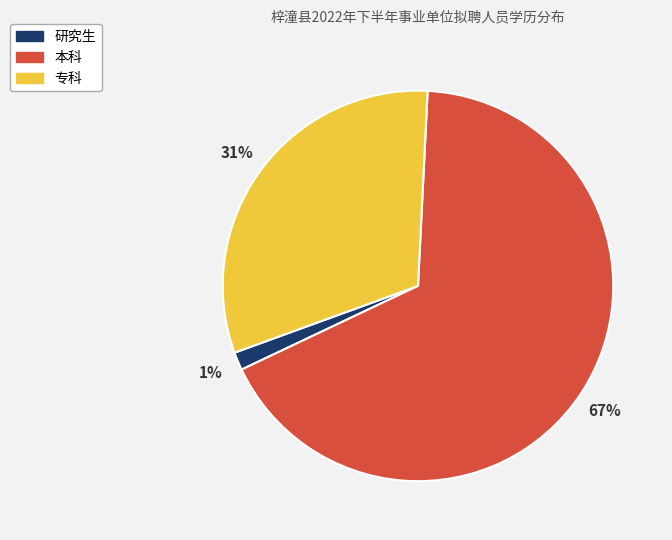

What percentage is the 研究生 slice, to the nearest percent?

1%